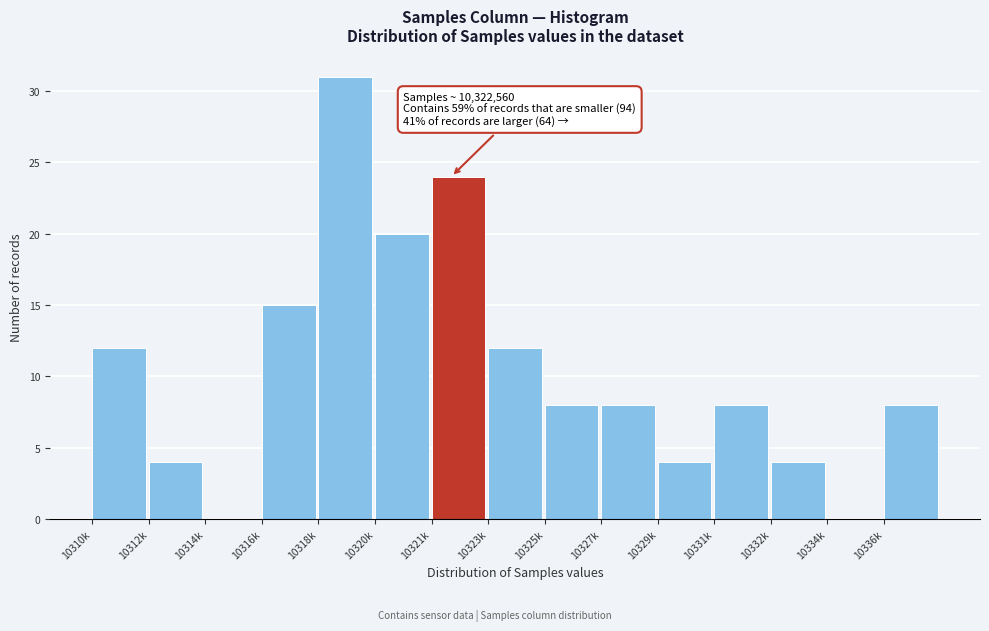

Reading left to right, extract all data points from this chart.

10310k=12	10312k=4	10314k=0	10316k=15	10318k=31	10320k=20	10321k=24	10323k=12	10325k=8	10327k=8	10329k=4	10331k=8	10332k=4	10334k=0	10336k=8